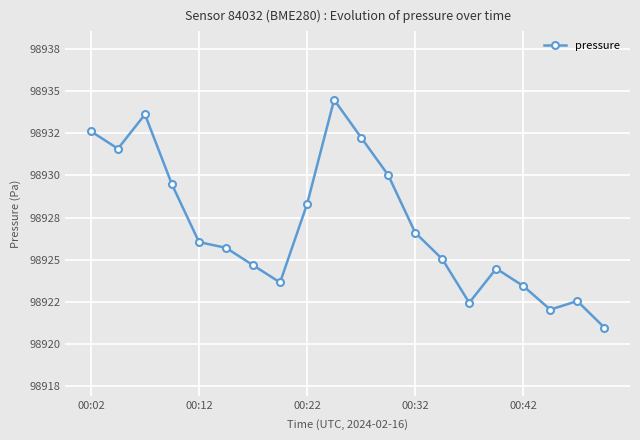

What is the sum of all values?

1978540.1